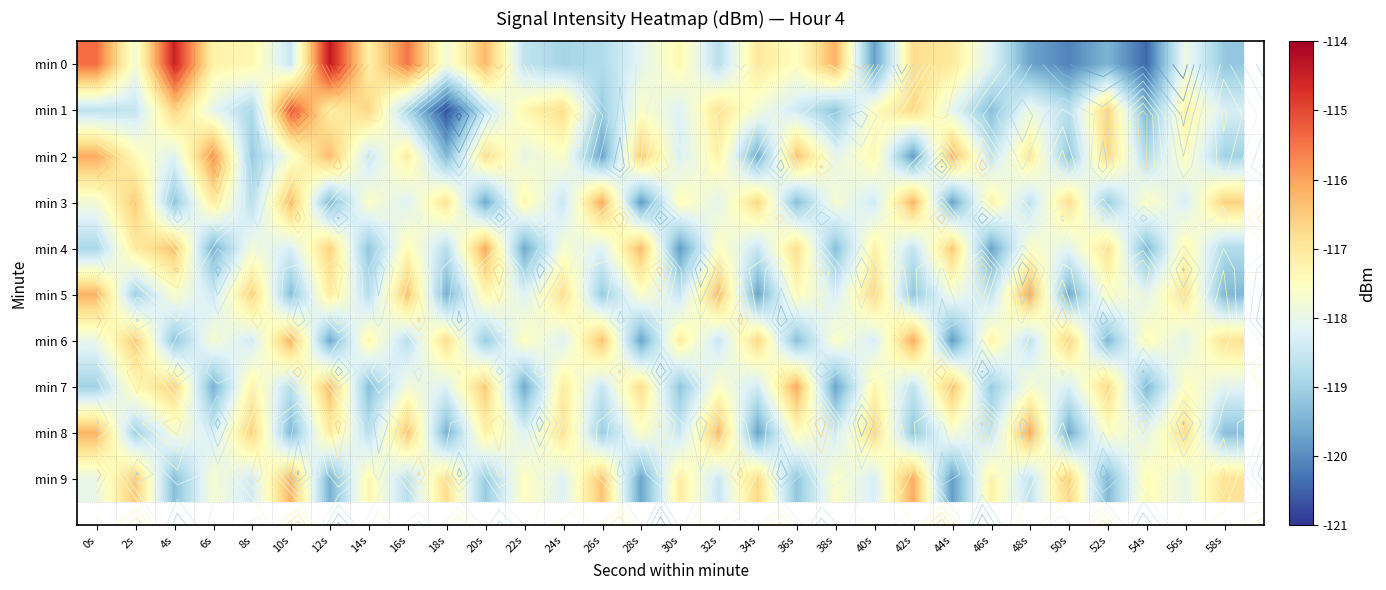

At which label does min 8 first exceed -117?

0s